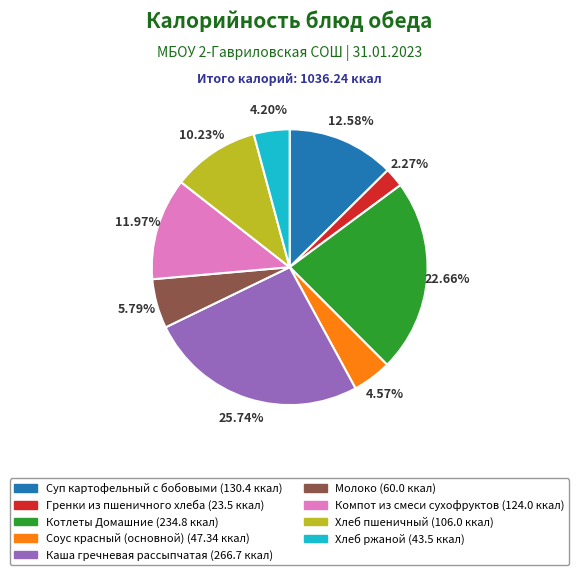

The Суп картофельный с бобовыми slice represents 13% of the pie. True or false?

True